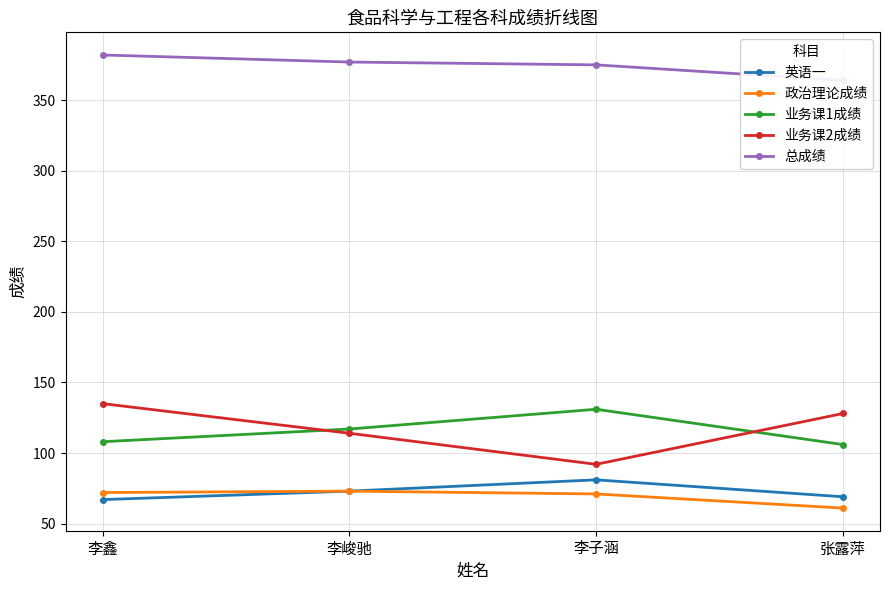

The value of 总成绩 at 张露萍 is 104. True or false?

False